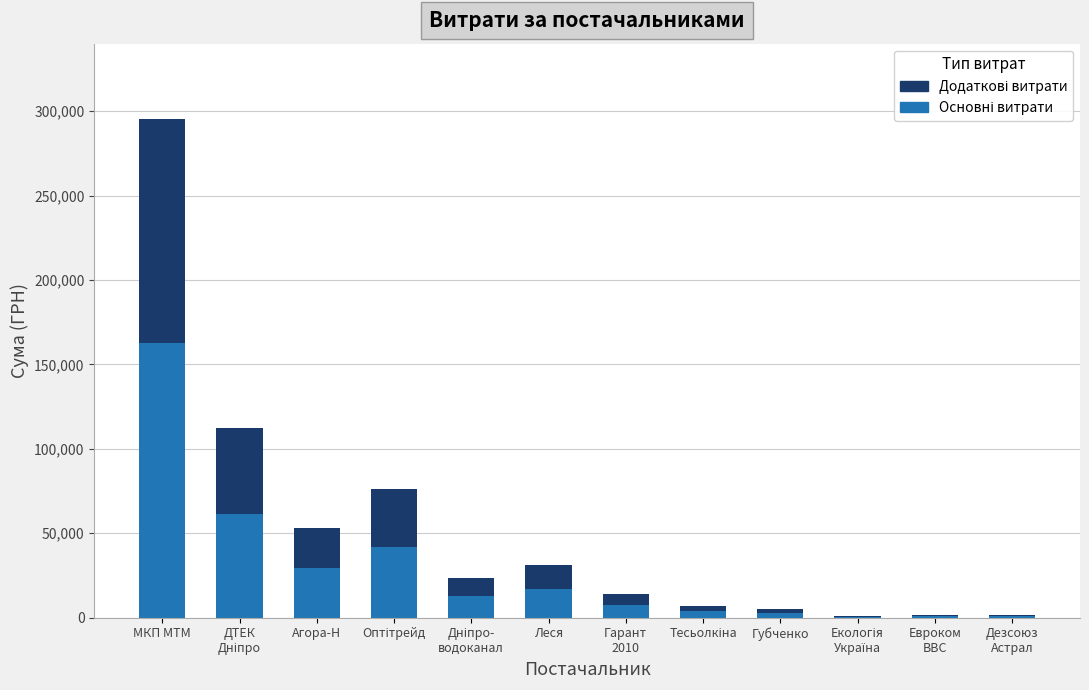

At which category is the sum across all series the highest?

МКП МТМ